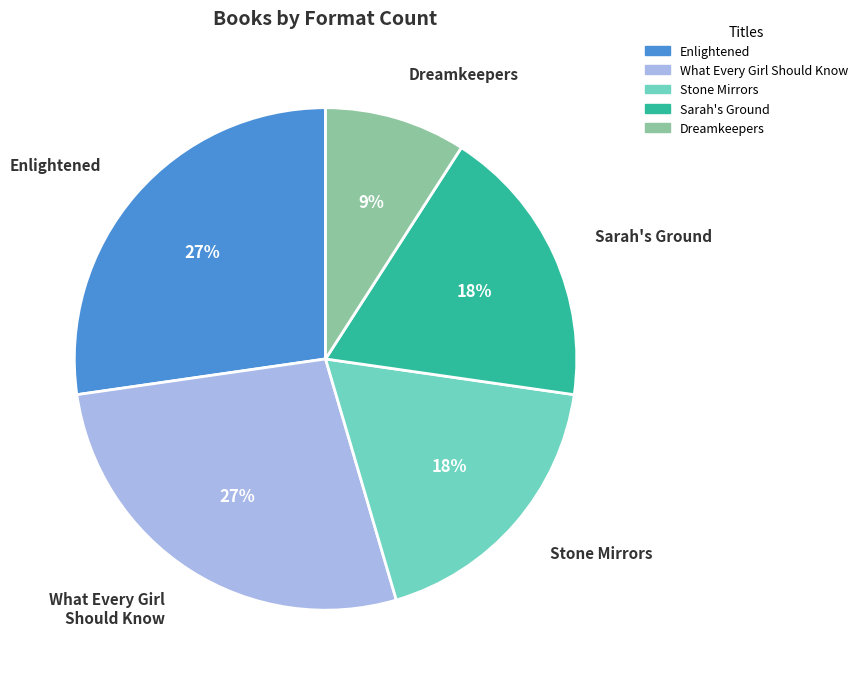

Do What Every Girl Should Know and Enlightened together represent more than half of the pie?

Yes